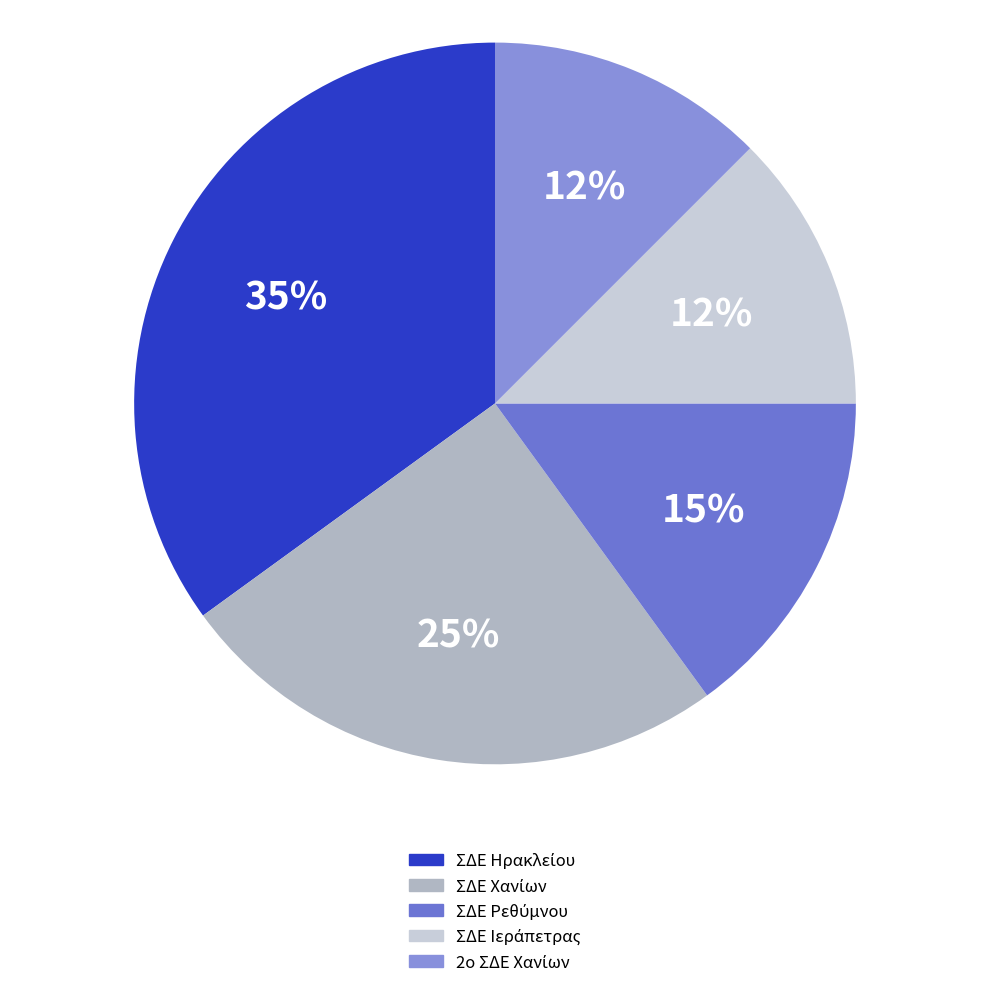

Is it true that ΣΔΕ Ιεράπετρας is 5% of the pie?

False